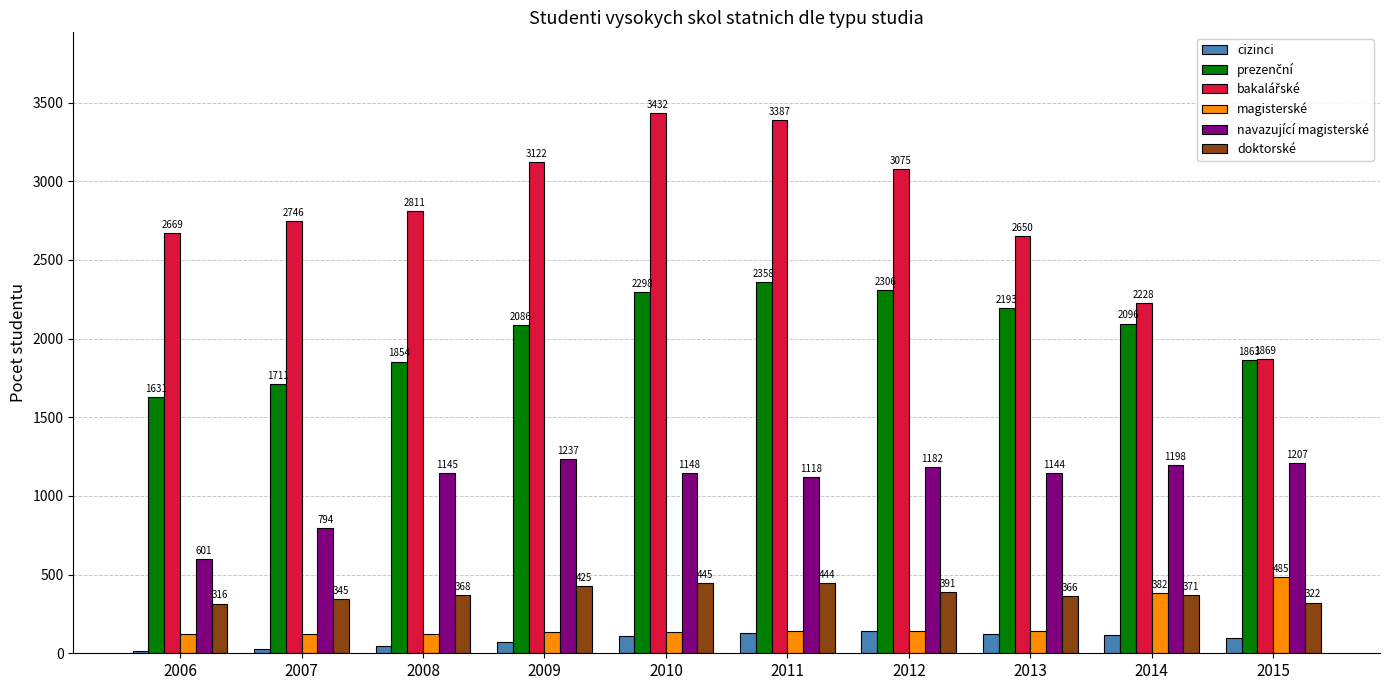

Count the number of data series in this chart.

6